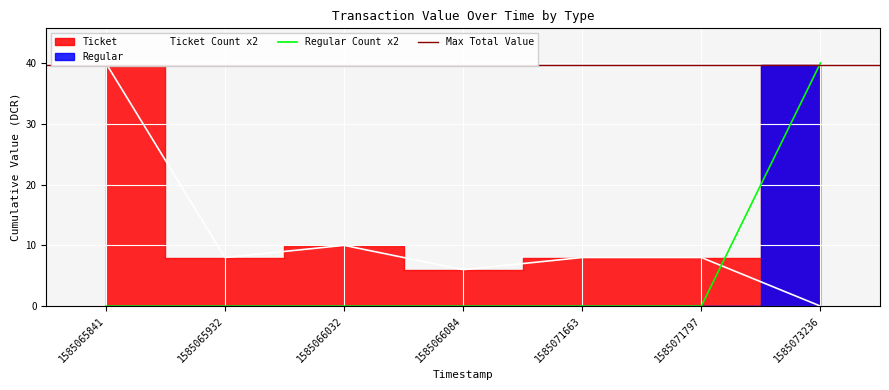

In Ticket, how many points are higher than both neighbors (excluding endpoints)?

1